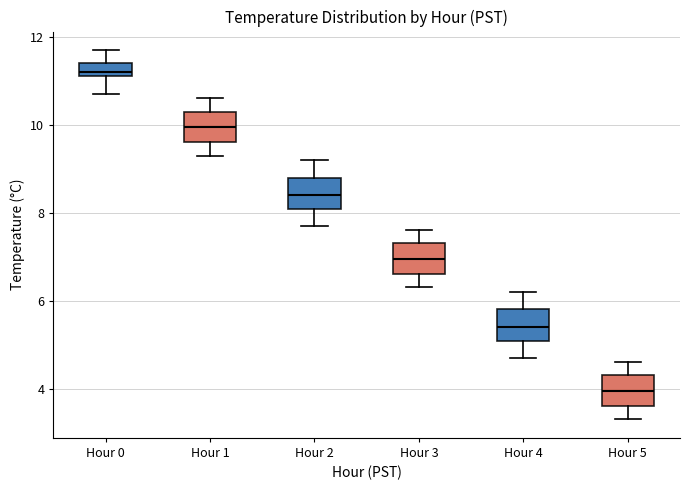

Where is the upper edge of the box for Hour 3 on the y-axis? The values are not printed on the chart, so give them approximately, as read against the axis.

7.4